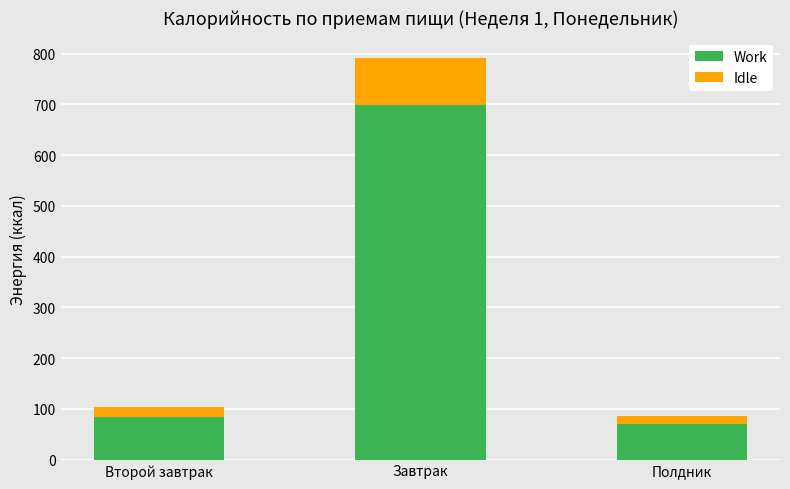

What value does the Work series have at Второй завтрак?

84.4